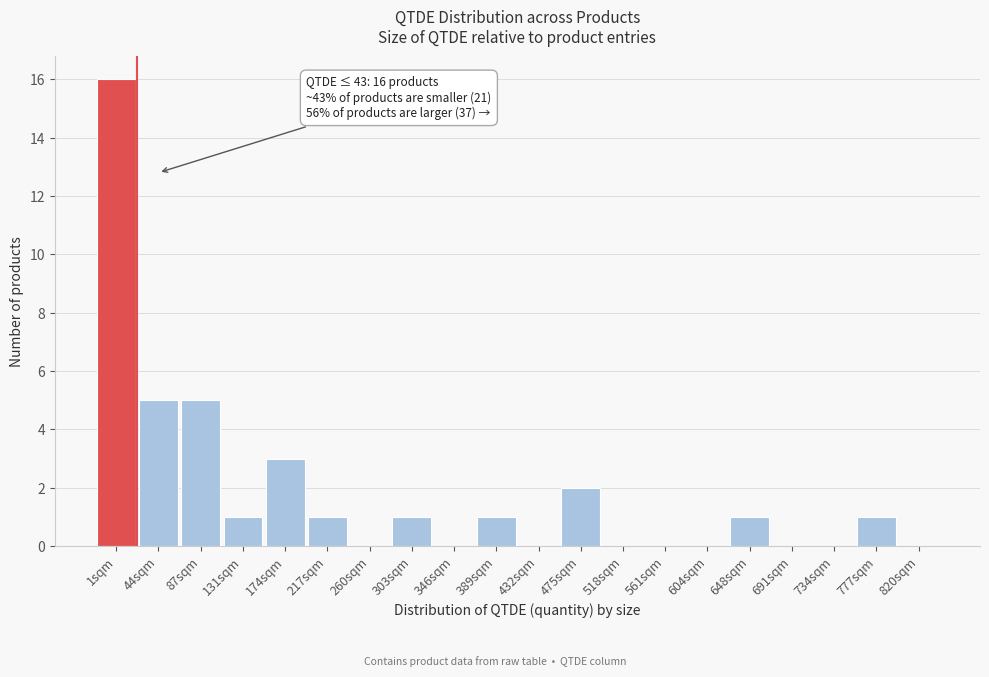

Reading left to right, transcribe all the data shown in this chart.

1sqm=16	44sqm=5	87sqm=5	131sqm=1	174sqm=3	217sqm=1	260sqm=0	303sqm=1	346sqm=0	389sqm=1	432sqm=0	475sqm=2	518sqm=0	561sqm=0	604sqm=0	648sqm=1	691sqm=0	734sqm=0	777sqm=1	820sqm=0